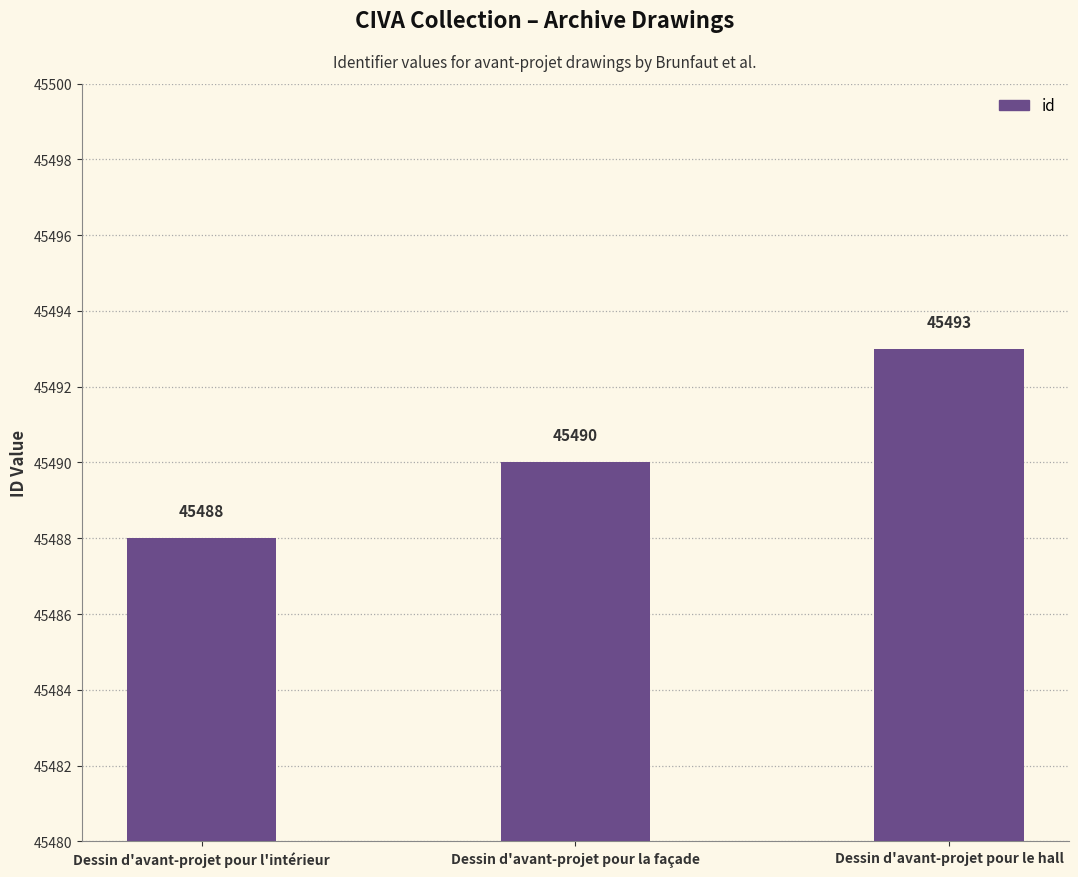

What position from the left is Dessin d'avant-projet pour l'intérieur?

1